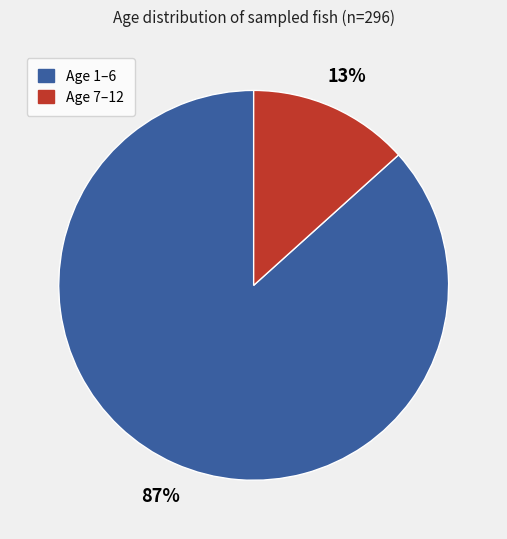

To the nearest percent, what is the average slice percentage?

50%